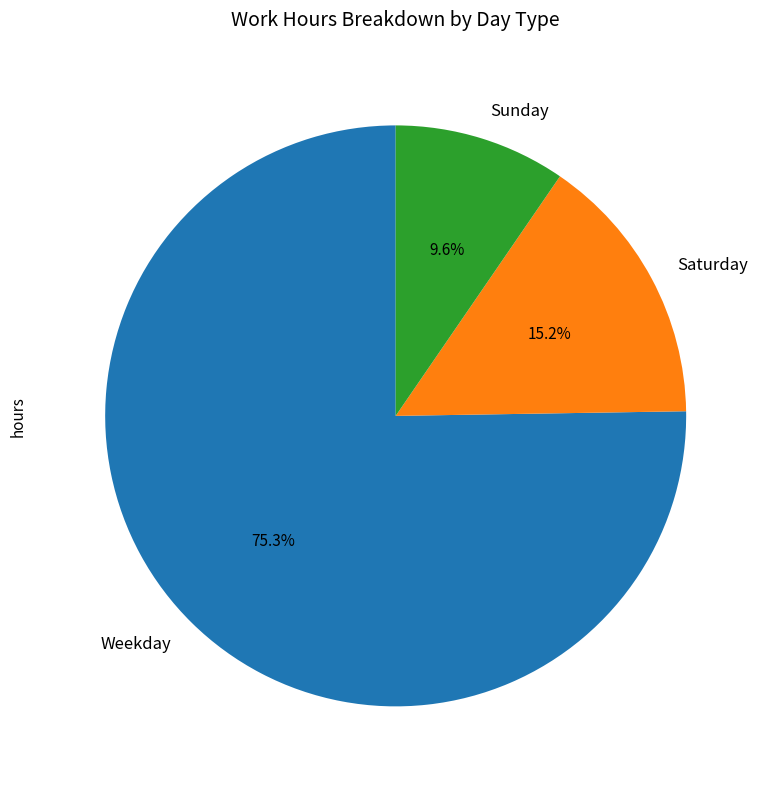

Between Saturday and Sunday, which is larger?

Saturday